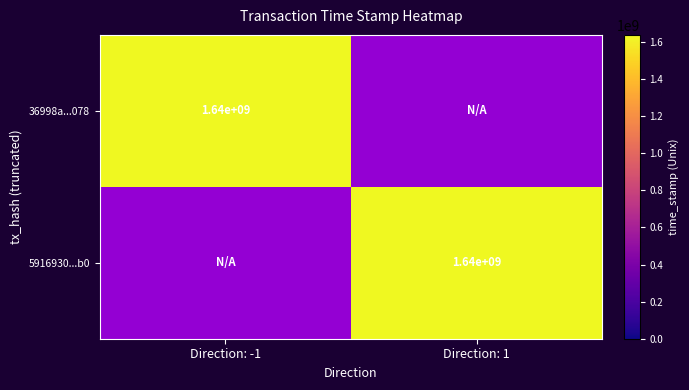

The value of 5916930...b0 at Direction: 1 is 1098558604. True or false?

False